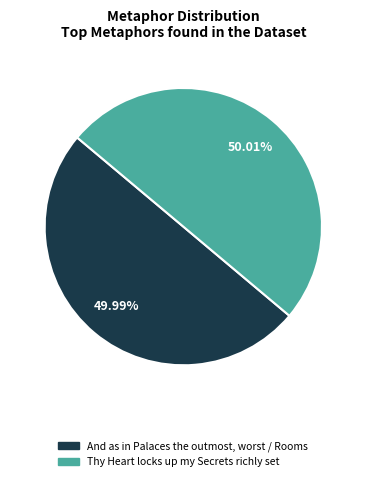

To the nearest percent, what portion does And as in Palaces the outmost, worst / Rooms represent?

50%